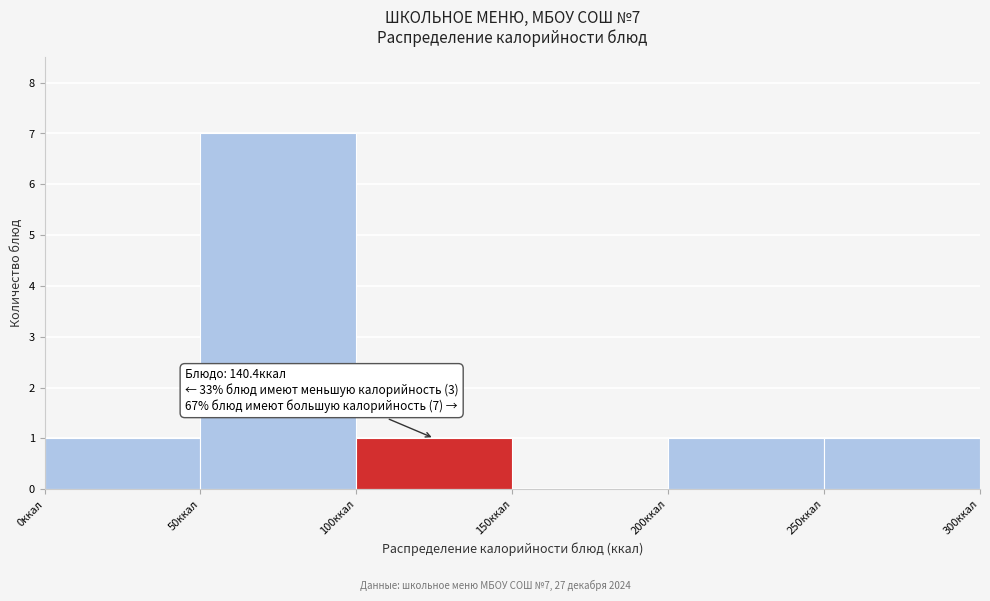

Which range on the x-axis has the tallest bar?

50 to 100